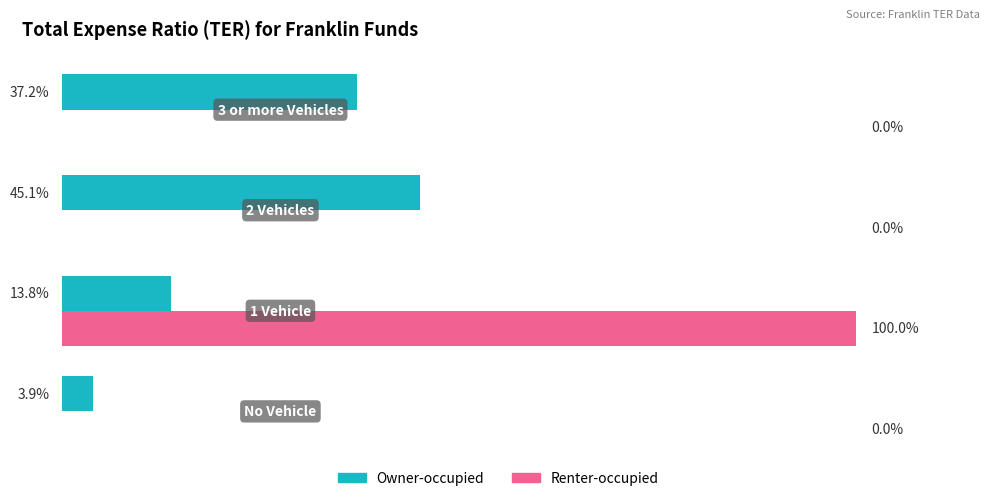

What are all the series names shown in the legend?

Owner-occupied, Renter-occupied